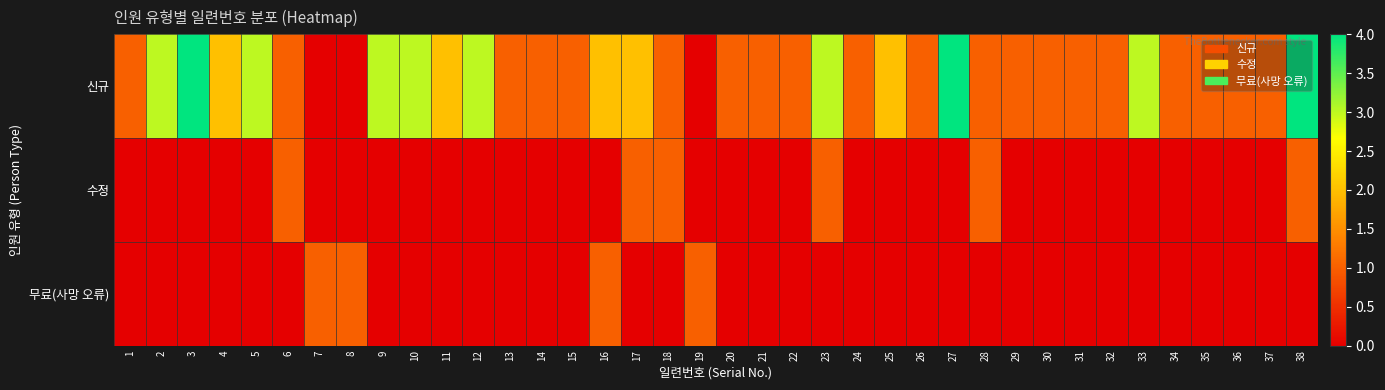

Reading left to right, extract all data points from this chart.

신규: 1=1	2=3	3=4	4=2	5=3	6=1	7=0	8=0	9=3	10=3	11=2	12=3	13=1	14=1	15=1	16=2	17=2	18=1	19=0	20=1	21=1	22=1	23=3	24=1	25=2	26=1	27=4	28=1	29=1	30=1	31=1	32=1	33=3	34=1	35=1	36=1	37=1	38=4
수정: 1=0	2=0	3=0	4=0	5=0	6=1	7=0	8=0	9=0	10=0	11=0	12=0	13=0	14=0	15=0	16=0	17=1	18=1	19=0	20=0	21=0	22=0	23=1	24=0	25=0	26=0	27=0	28=1	29=0	30=0	31=0	32=0	33=0	34=0	35=0	36=0	37=0	38=1
무료(사망 오류): 1=0	2=0	3=0	4=0	5=0	6=0	7=1	8=1	9=0	10=0	11=0	12=0	13=0	14=0	15=0	16=1	17=0	18=0	19=1	20=0	21=0	22=0	23=0	24=0	25=0	26=0	27=0	28=0	29=0	30=0	31=0	32=0	33=0	34=0	35=0	36=0	37=0	38=0